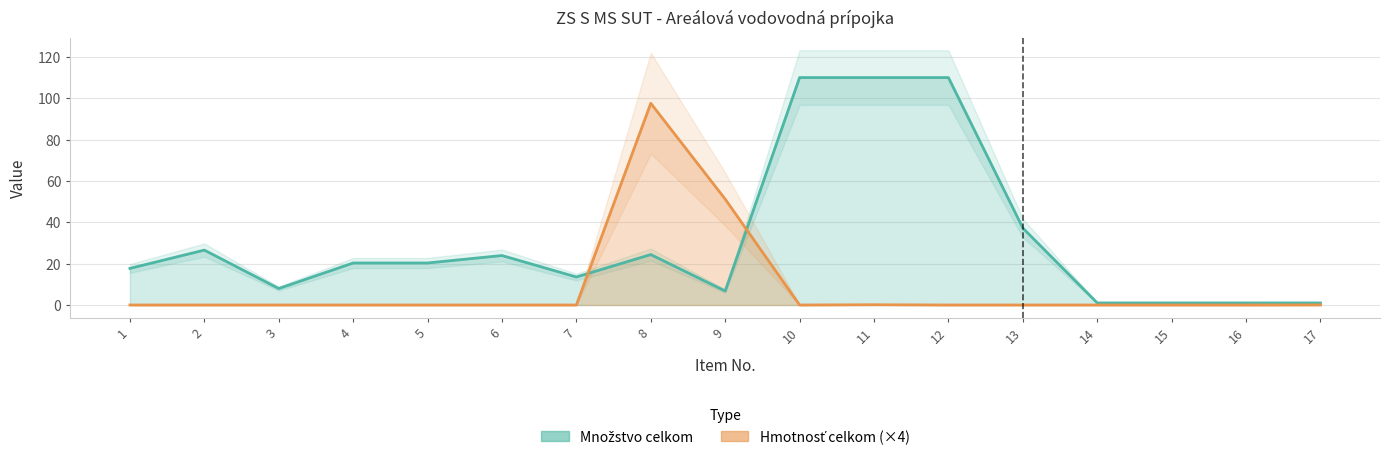

What is the difference between the second highest and minimum values in the Hmotnosť celkom series?

51.2